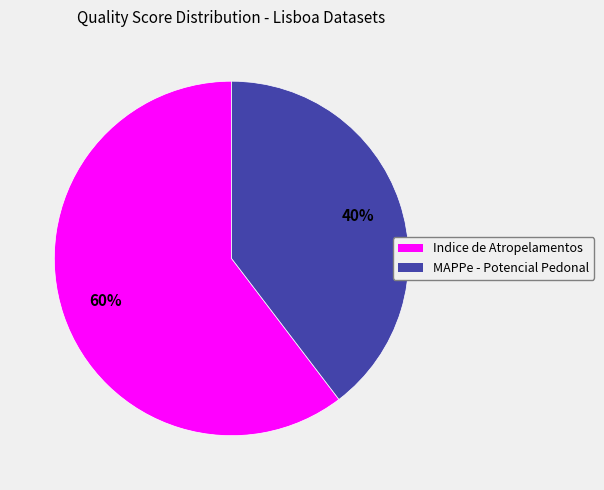

Is there any slice that represents more than half of the pie?

Yes